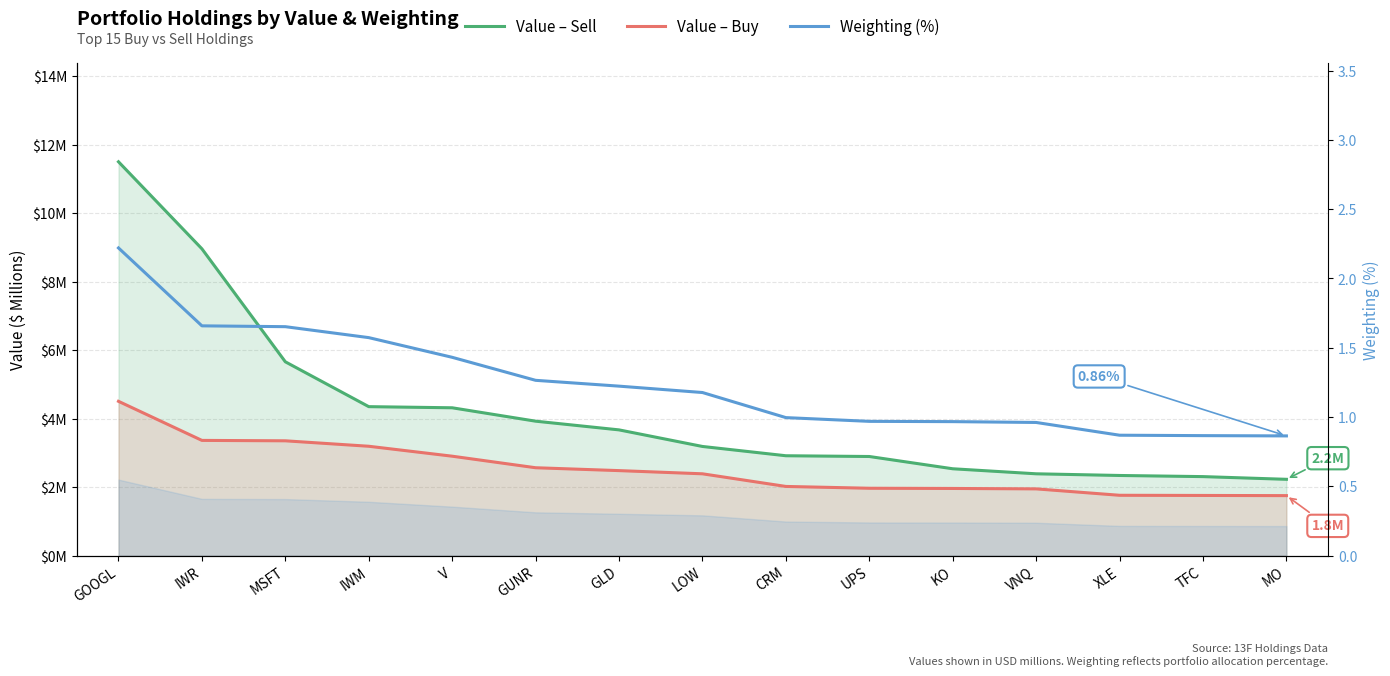

Reading left to right, what are all the values shown in this chart?

Value – Sell: 11.5	9.0	5.7	4.3	4.3	3.9	3.7	3.2	2.9	2.9	2.5	2.4	2.3	2.3	2.2
Value – Buy: 4.5	3.4	3.4	3.2	2.9	2.6	2.5	2.4	2.0	2.0	2.0	1.9	1.8	1.8	1.8
Weighting (%): 2.2	1.7	1.7	1.6	1.4	1.3	1.2	1.2	1.0	1.0	1.0	1.0	0.9	0.9	0.9